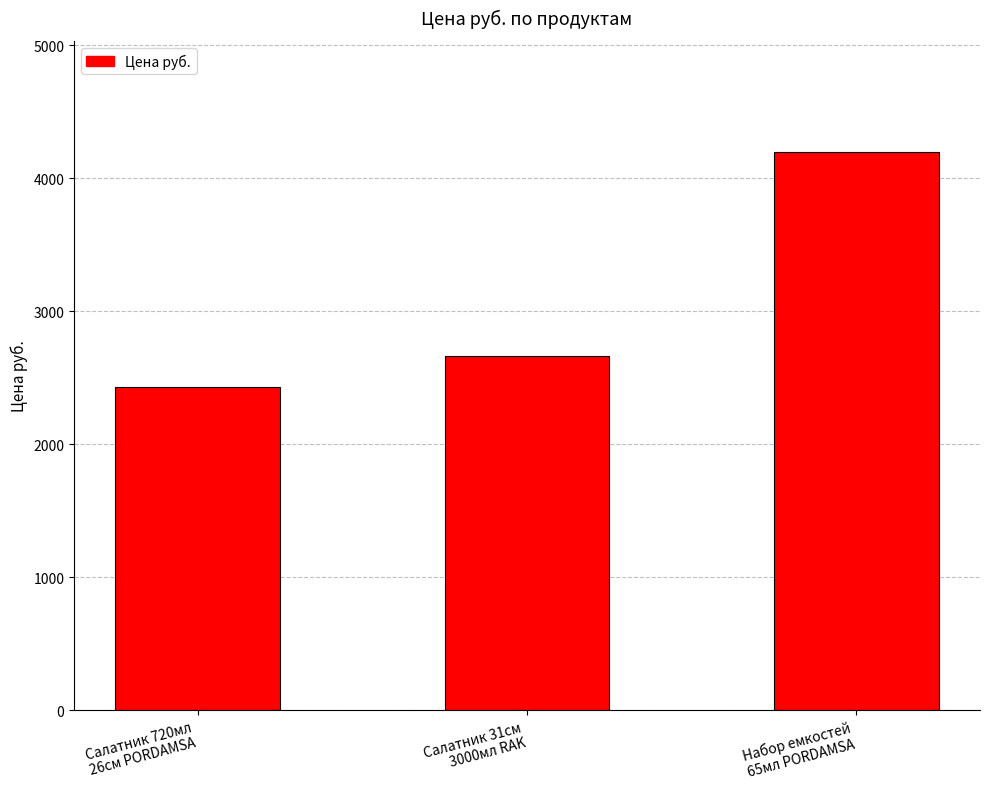

What is the average value?

3094